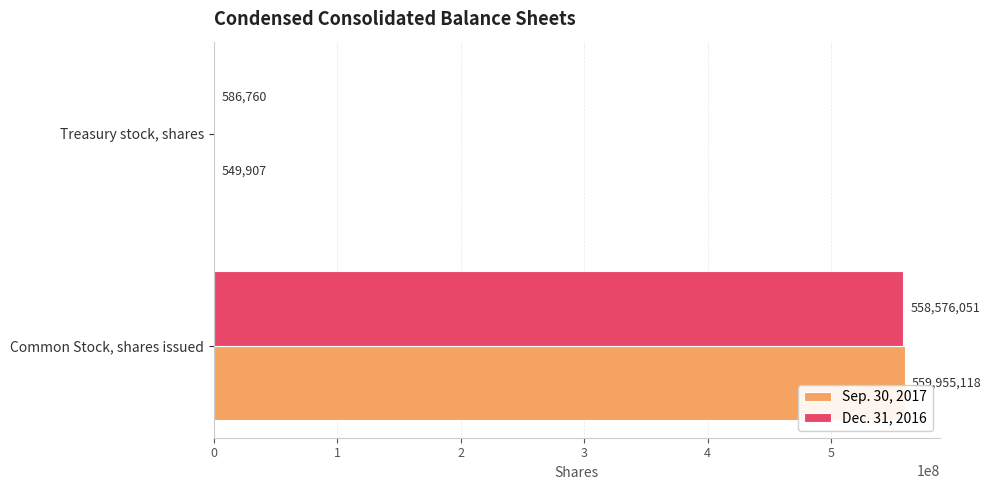

What are all the series names shown in the legend?

Sep. 30, 2017, Dec. 31, 2016